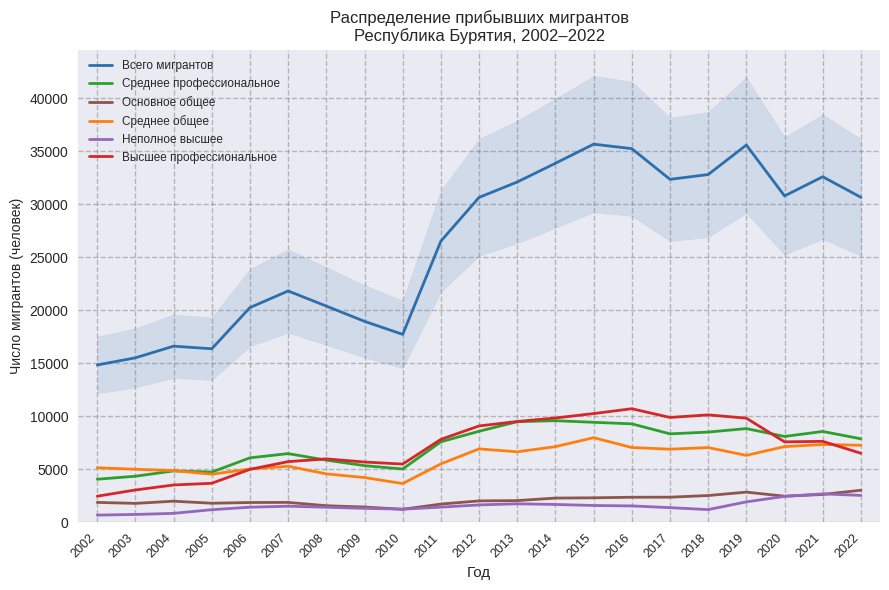

What is the sum of all Неполное высшее values?

32448